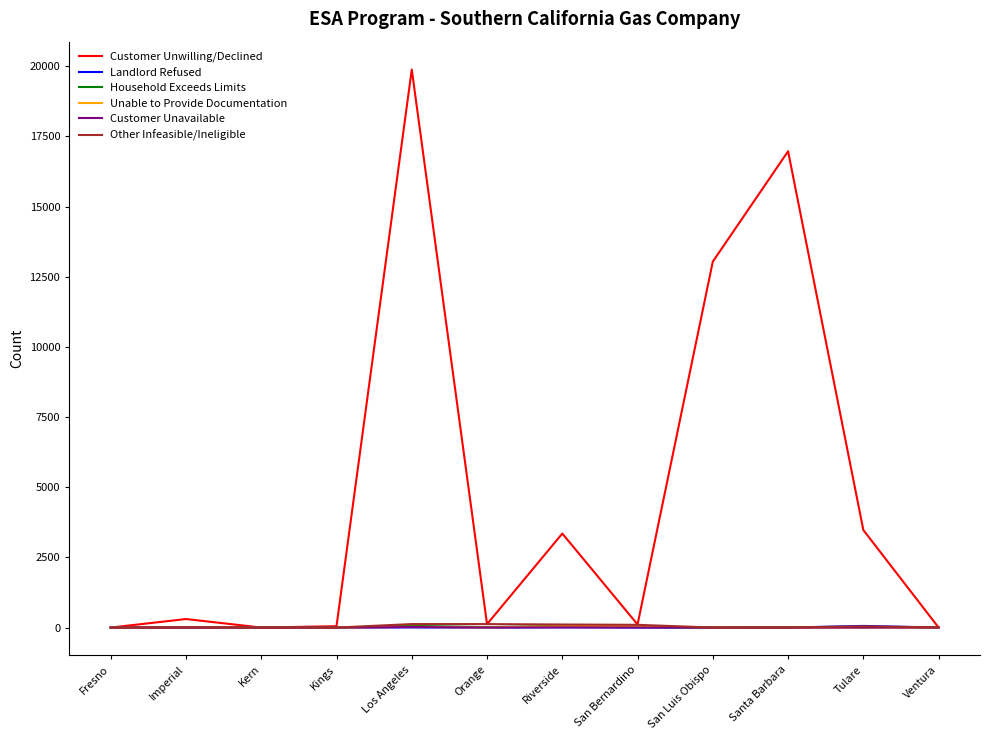

What is the sum of the Other Infeasible/Ineligible values at Imperial and Riverside?

121